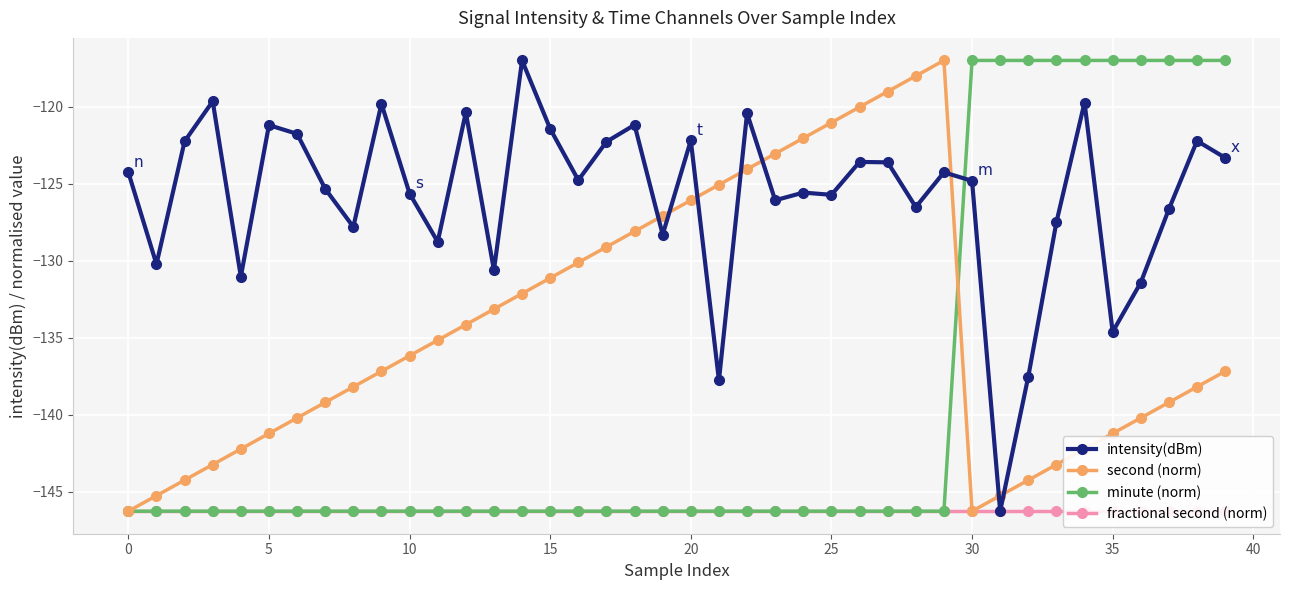

The minute (norm) series shows -254.0 at 23. True or false?

False